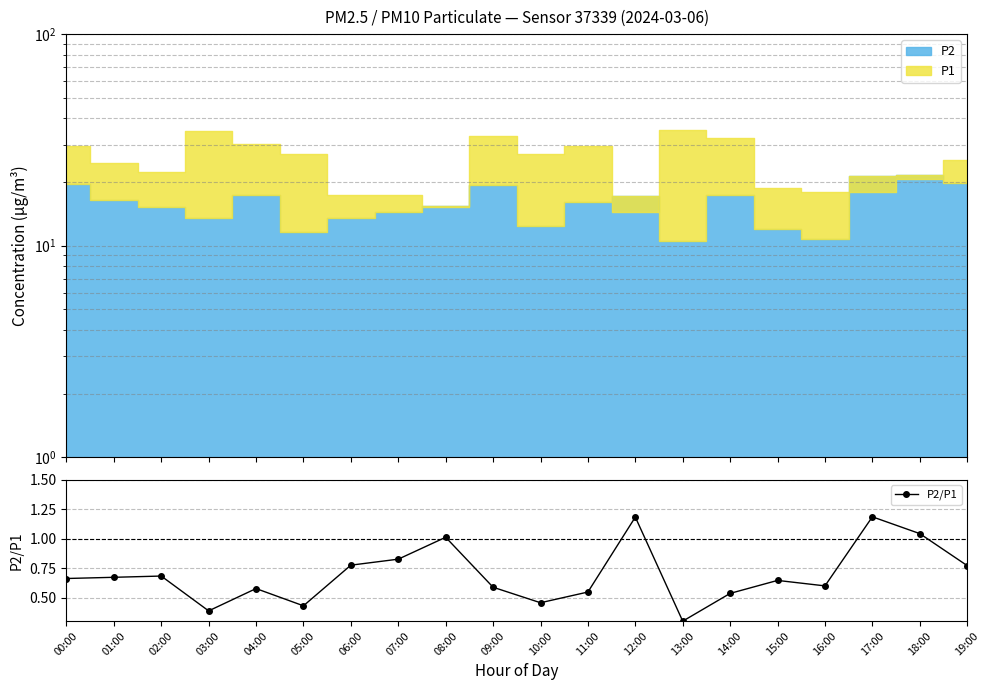

At which label is the value closest to 0?

13:00